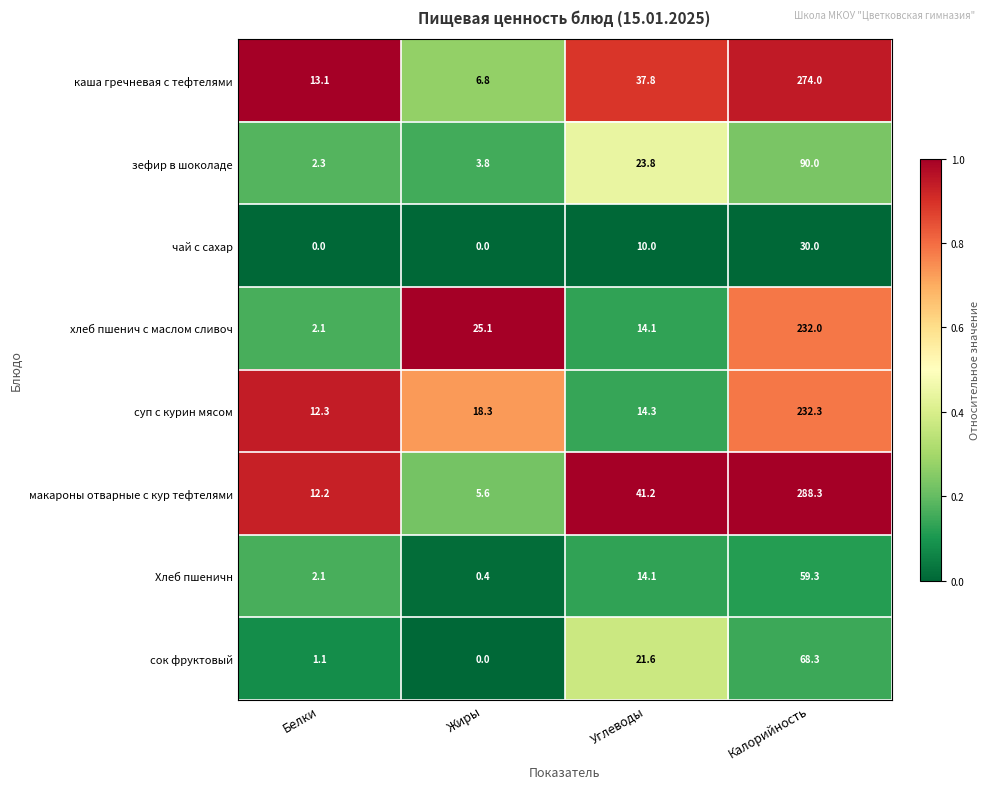

At which category does the chart reach its peak across all series?

Калорийность